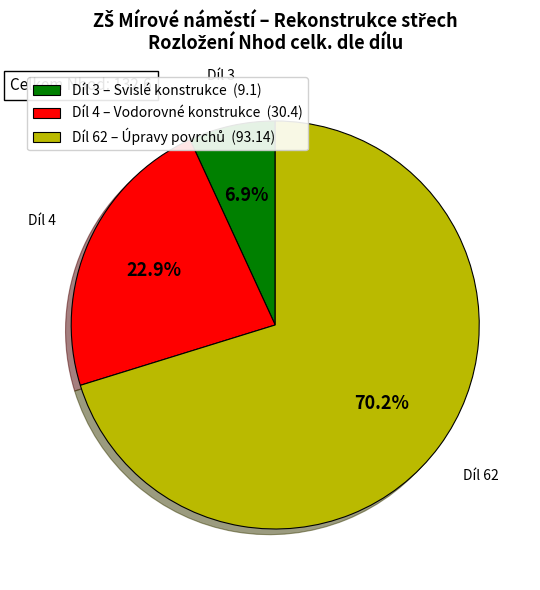

Approximately how many times larger is the value at Díl 4 – Vodorovné konstrukce (30.4) compared to Díl 3 – Svislé konstrukce (9.1)?

3.3